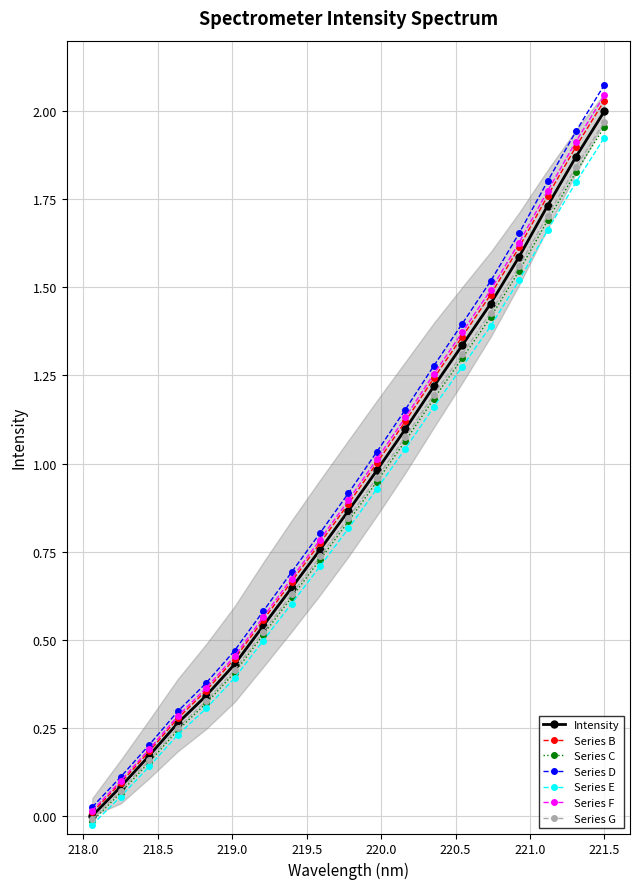

Reading left to right, transcribe all the data shown in this chart.

0.0	0.1	0.2	0.3	0.3	0.4	0.5	0.6	0.8	0.9	1.0	1.1	1.2	1.3	1.5	1.6	1.7	1.9	2.0